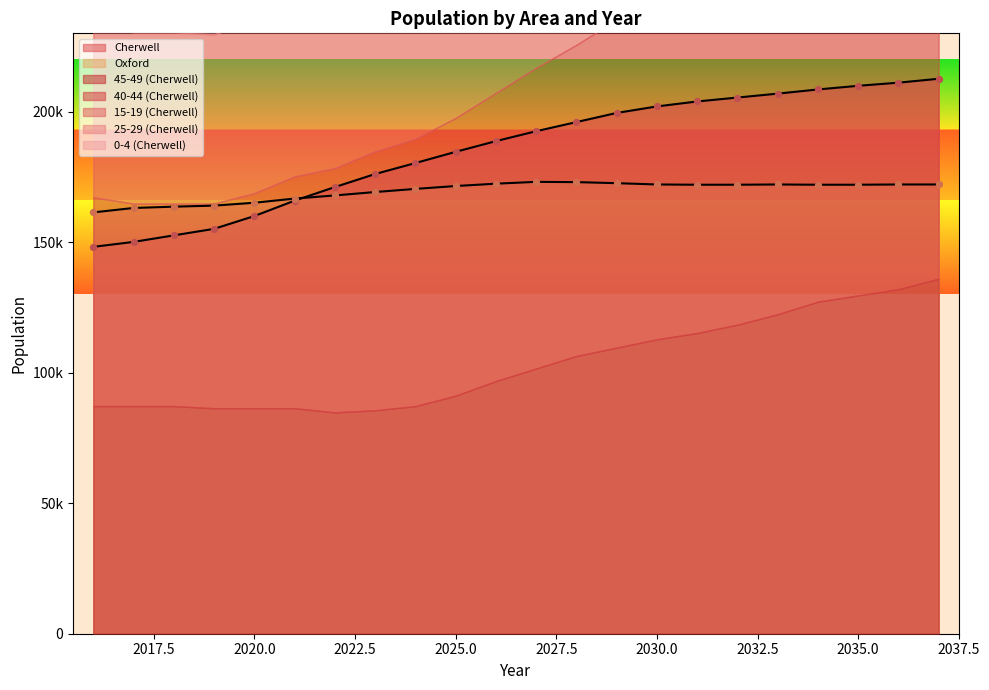

What is the total value across all series at 2017?

313200